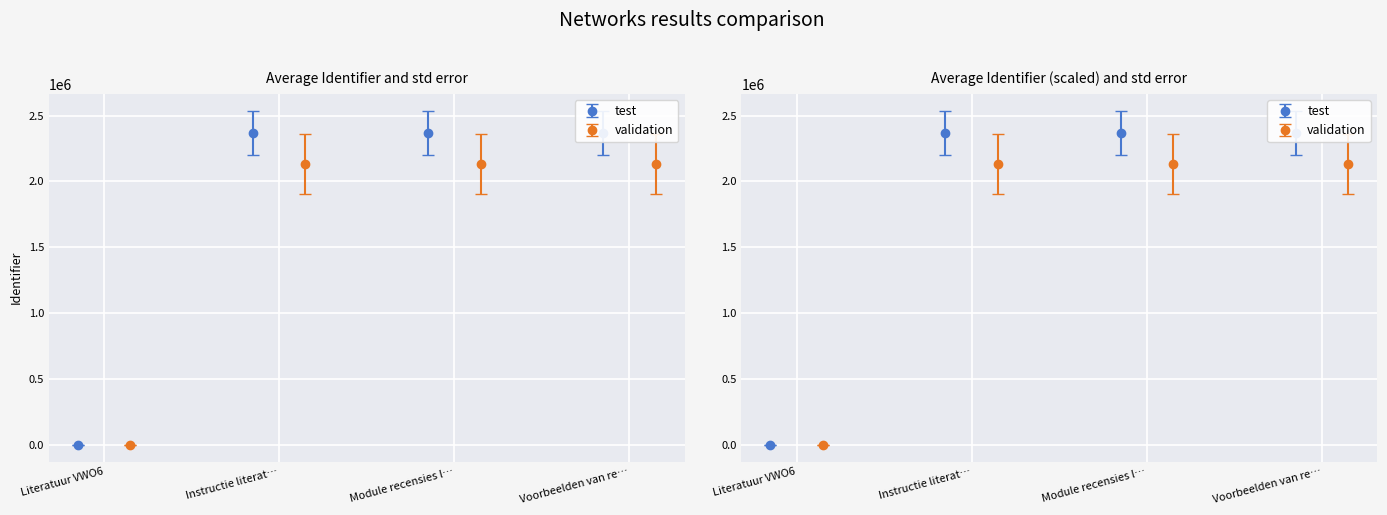

What is the label of the 1st bar from the left?

Literatuur VWO6